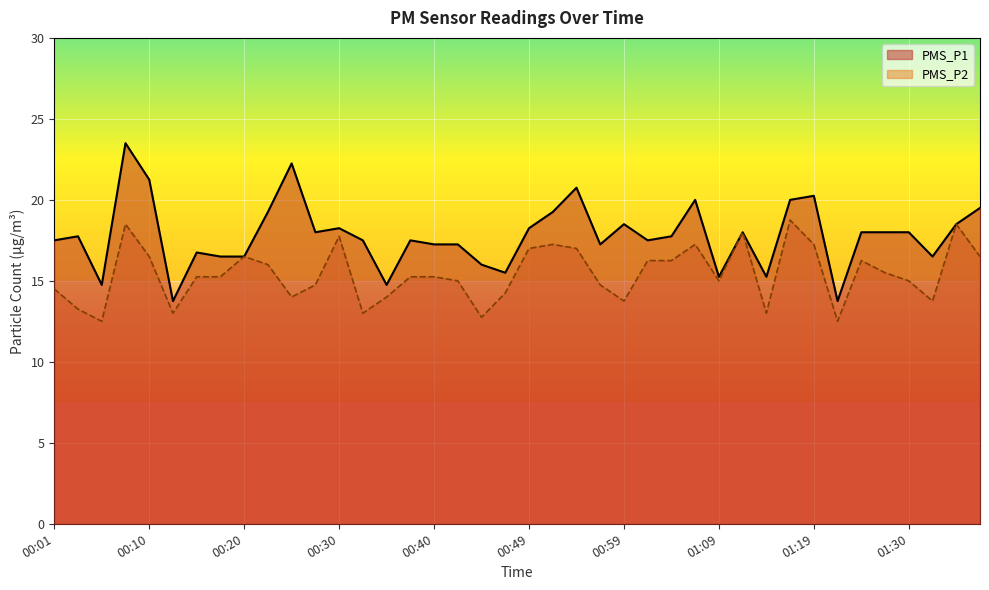

What is the difference between the second highest and second lowest values in the PMS_P1 series?

8.5